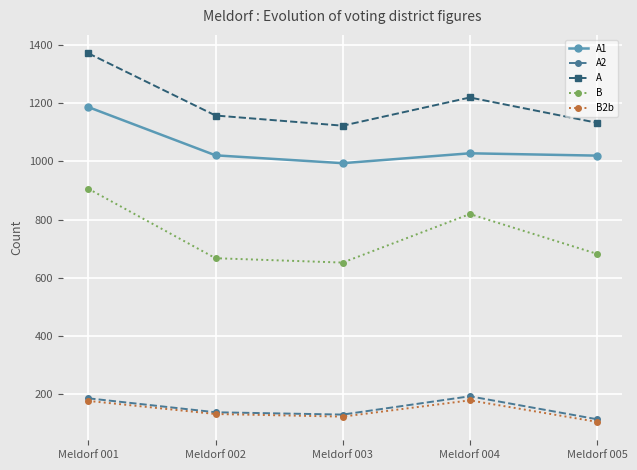

What is the sum of the B values at Meldorf 004 and Meldorf 003?

1471